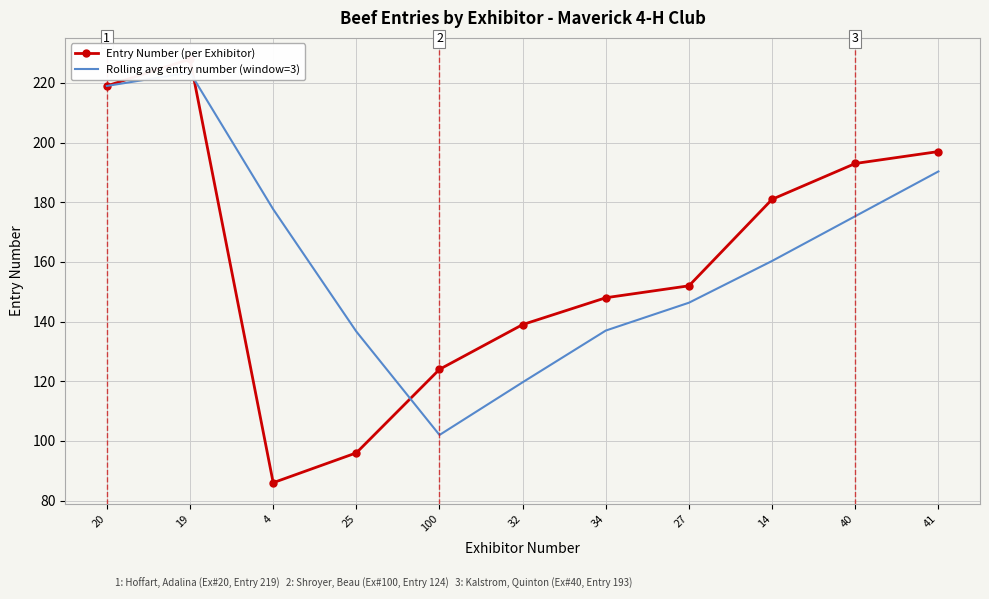

What is the minimum value shown in the chart?

86.0